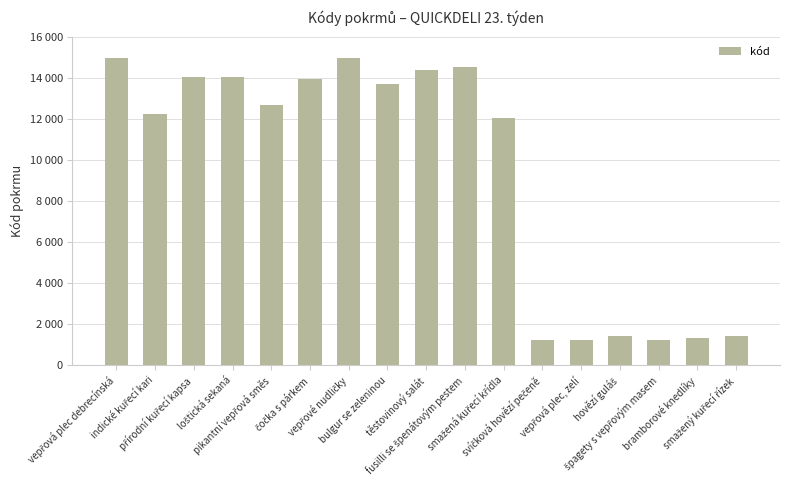

Is it true that the value at přírodní kuřecí kapsa is 14051?

True